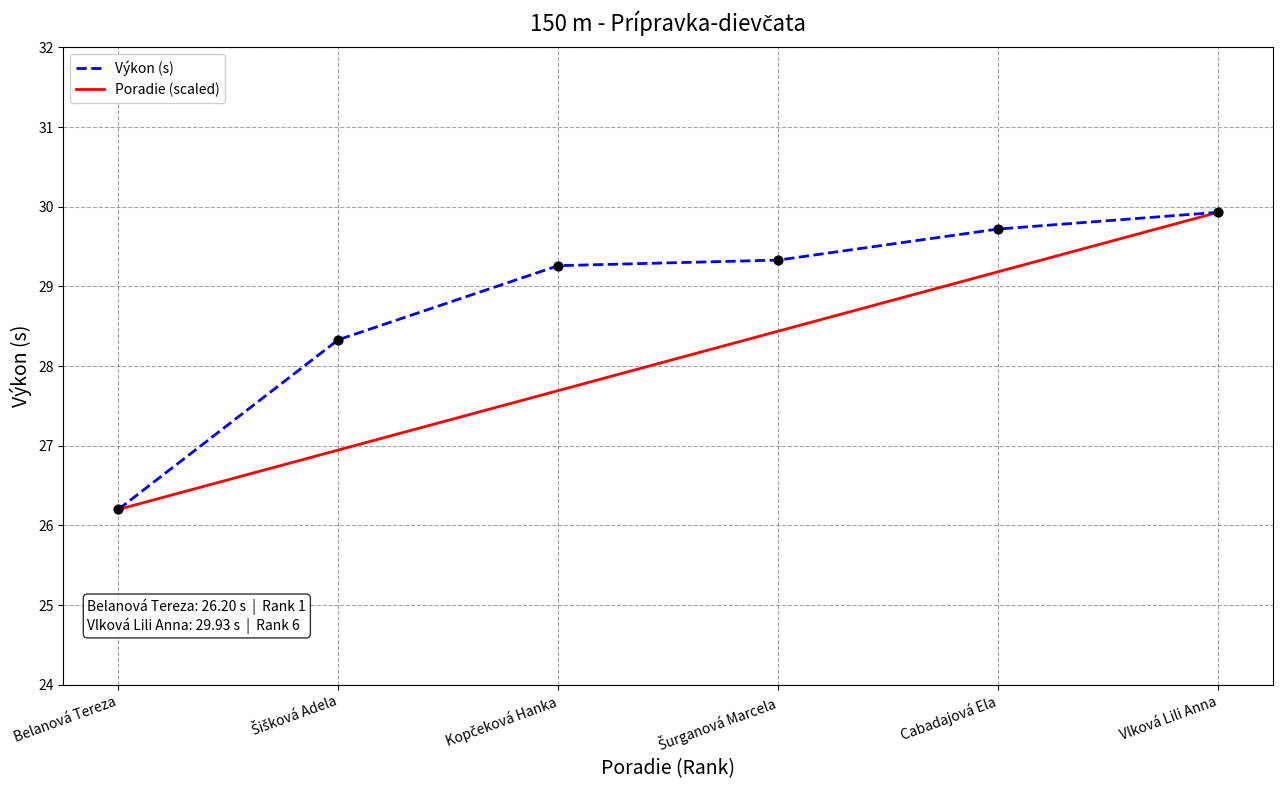

Which series has the largest total across all categories?

Výkon (s)